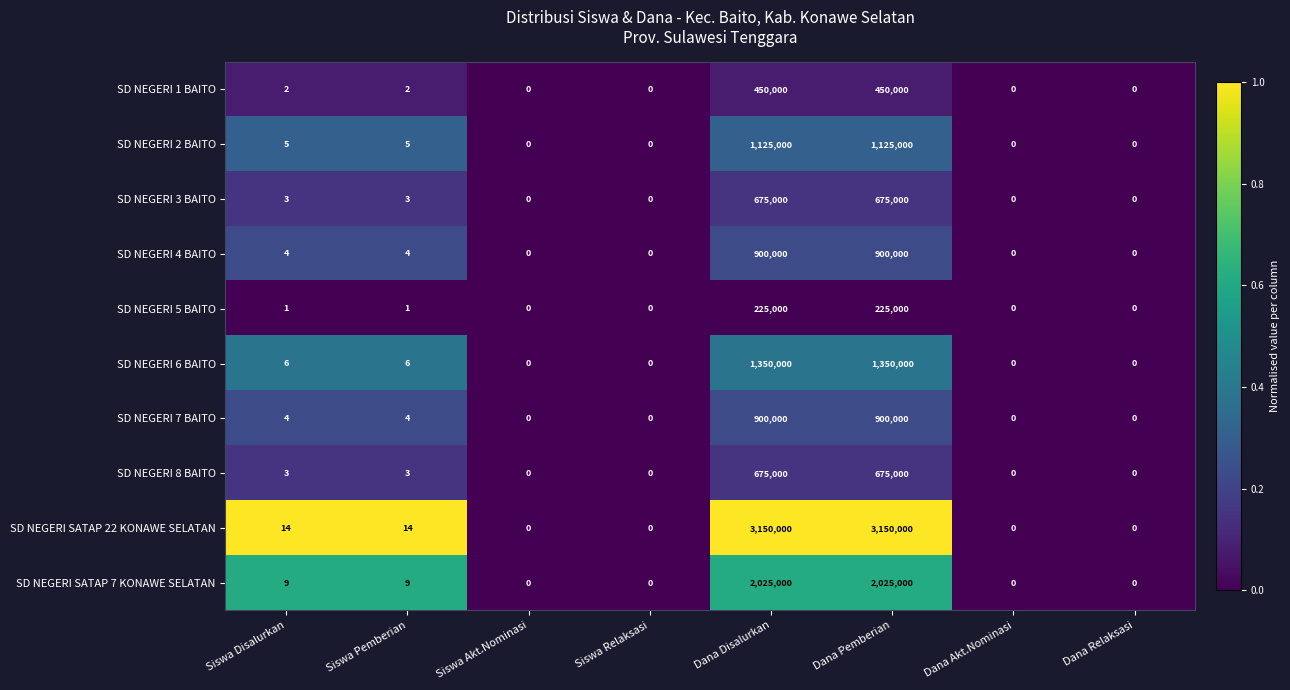

The value of SD NEGERI 8 BAITO at Dana Disalurkan is 675000. True or false?

True